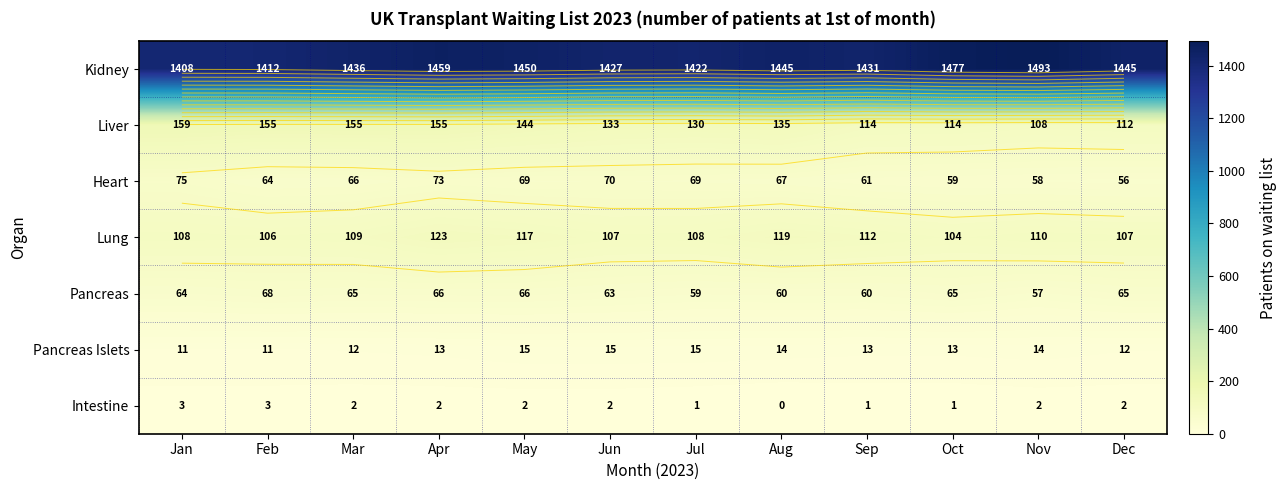

At which label is Liver closest to 133?

Jun